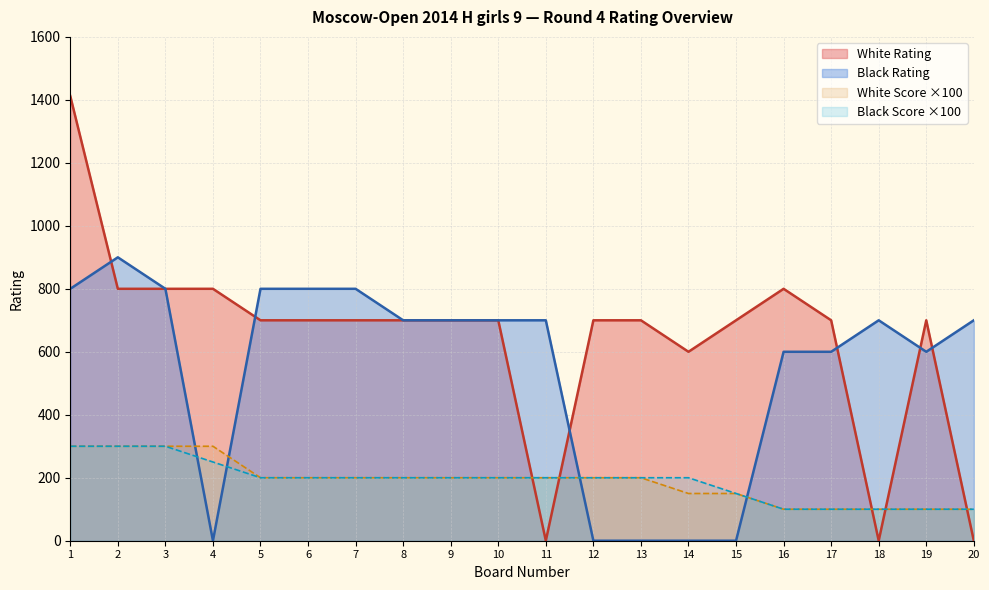

Rank the series at 2 from lowest to highest value.

White Rating, Black Rating